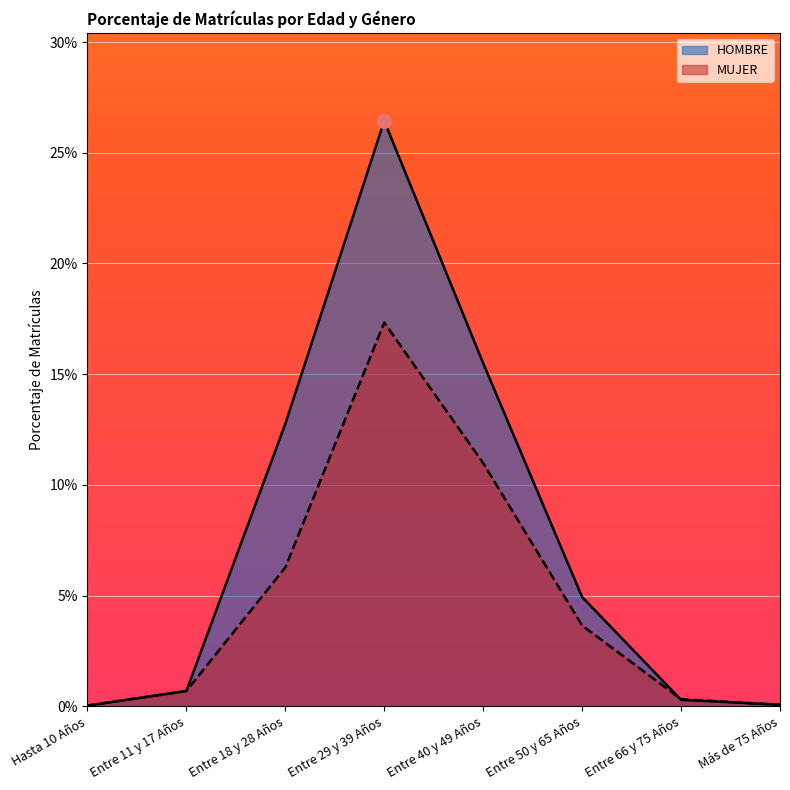

What are all the series names shown in the legend?

HOMBRE, MUJER